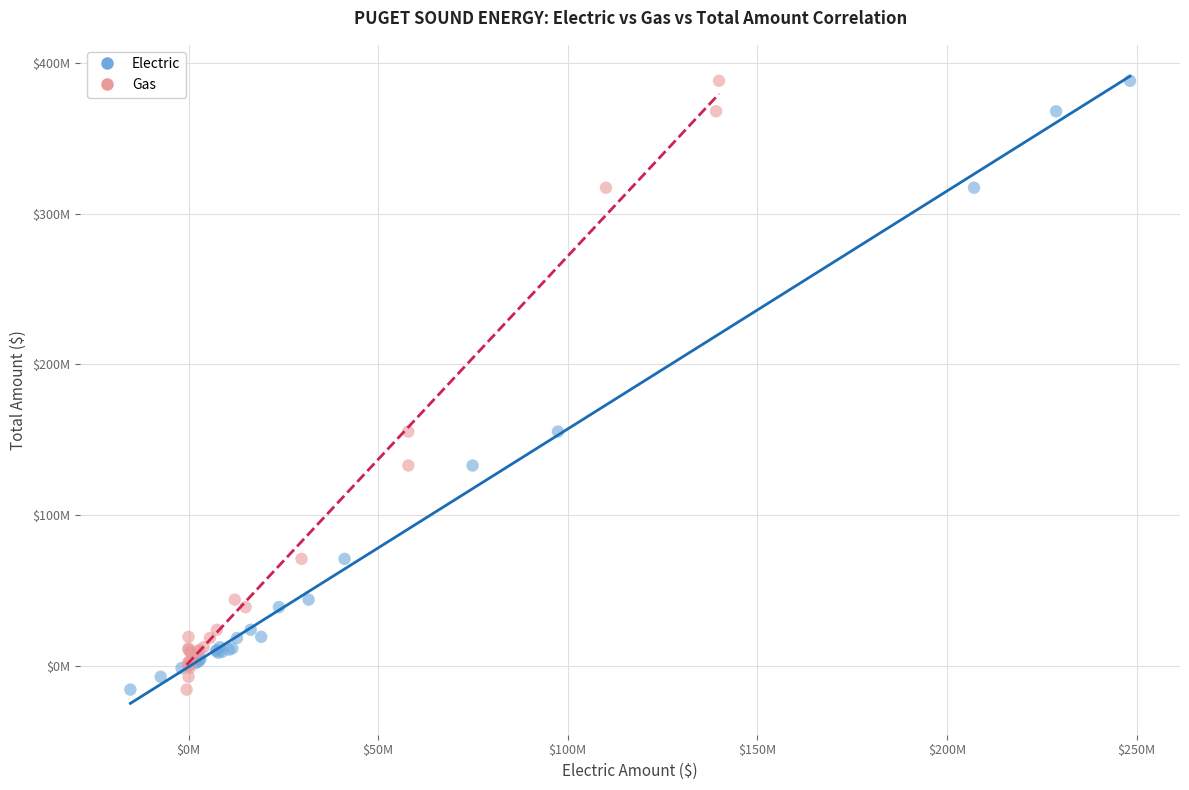

What are all the series names shown in the legend?

Electric, Gas